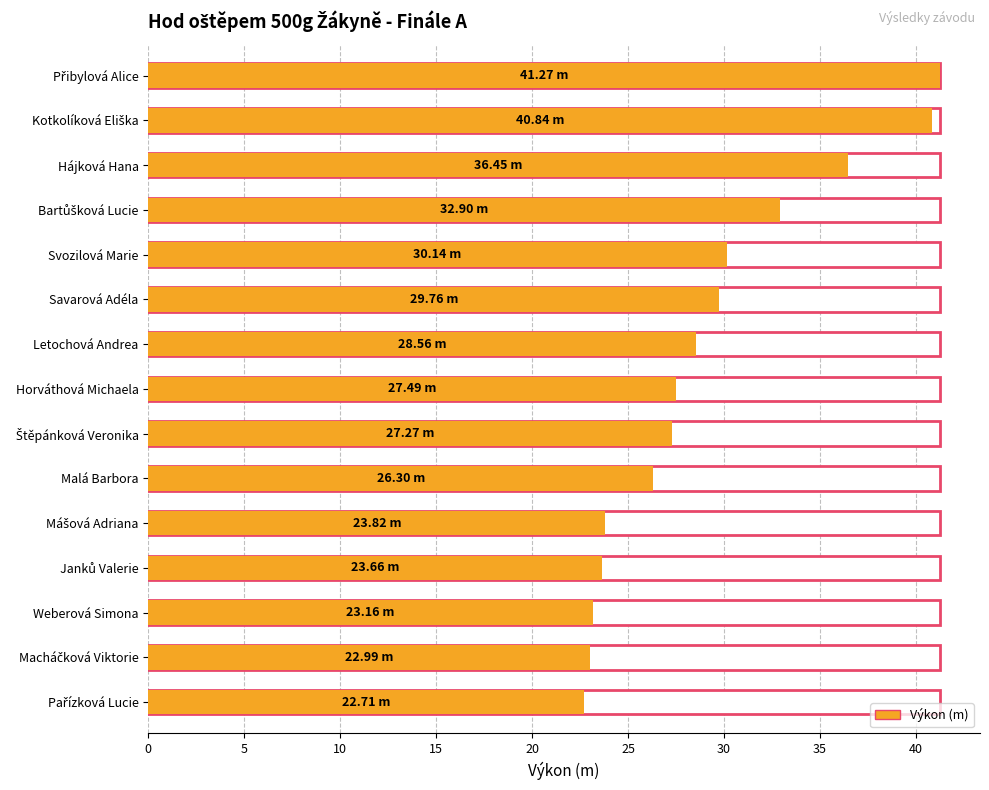

What is the average value?

29.2